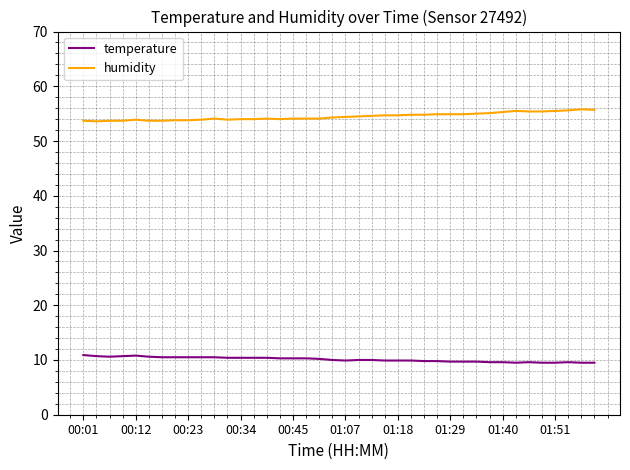

Count the number of categories in the chart.

40